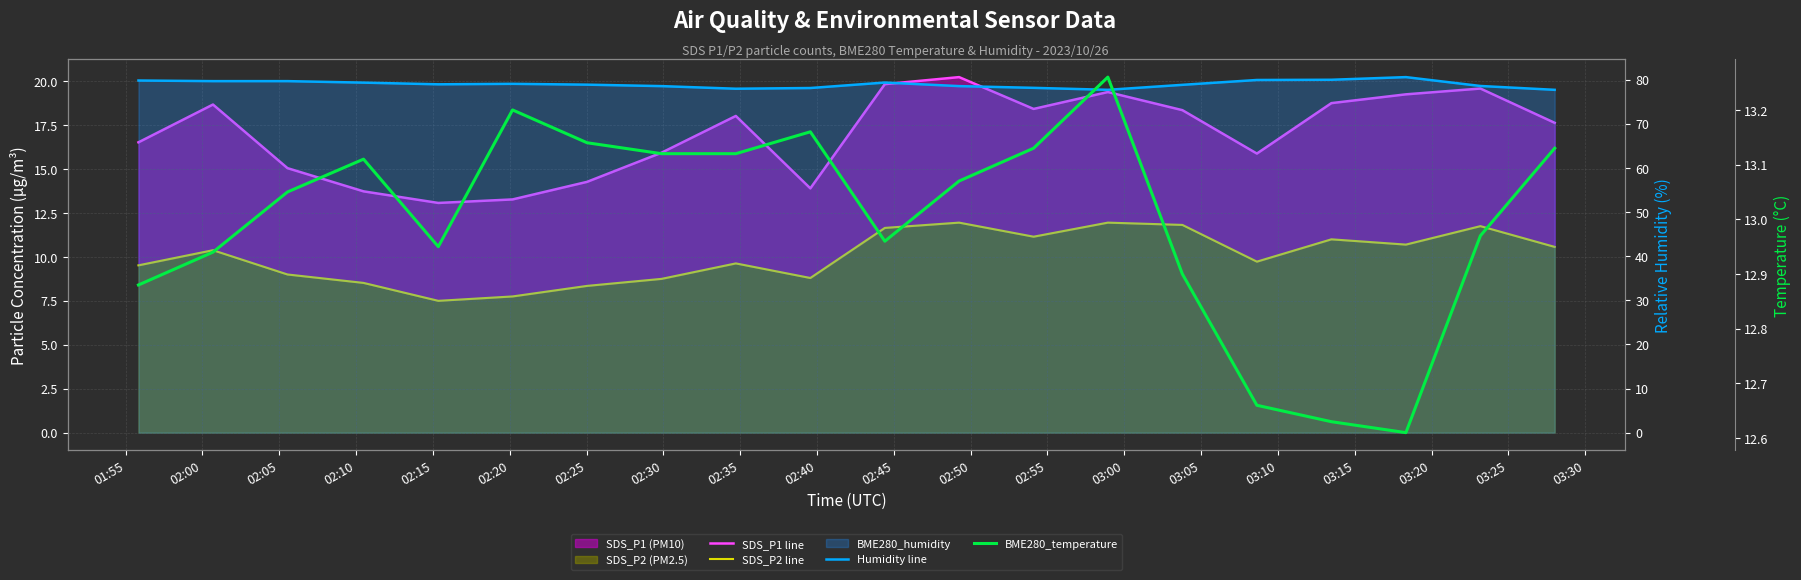

Read the BME280_temperature value at 03:05.

12.9